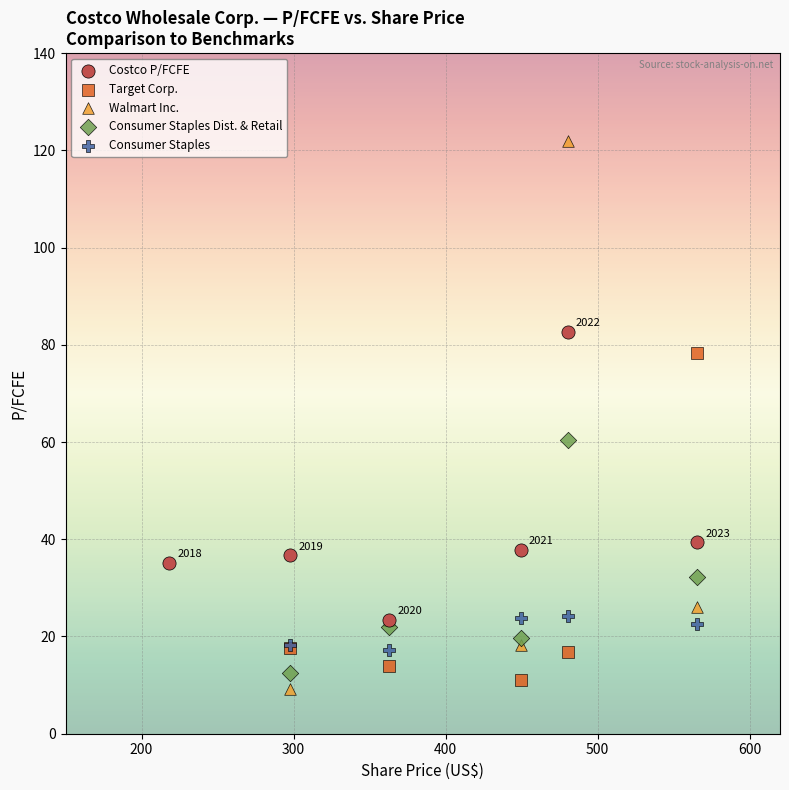

Which series has the largest Y range (max minus min)?

Walmart Inc.